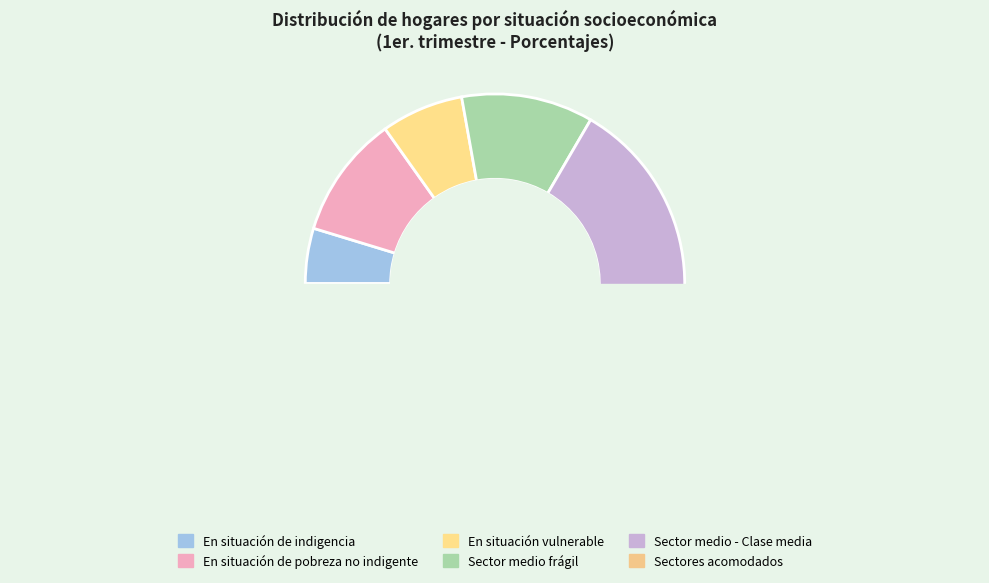

Which category has the biggest portion of the pie?

Sector medio - Clase media